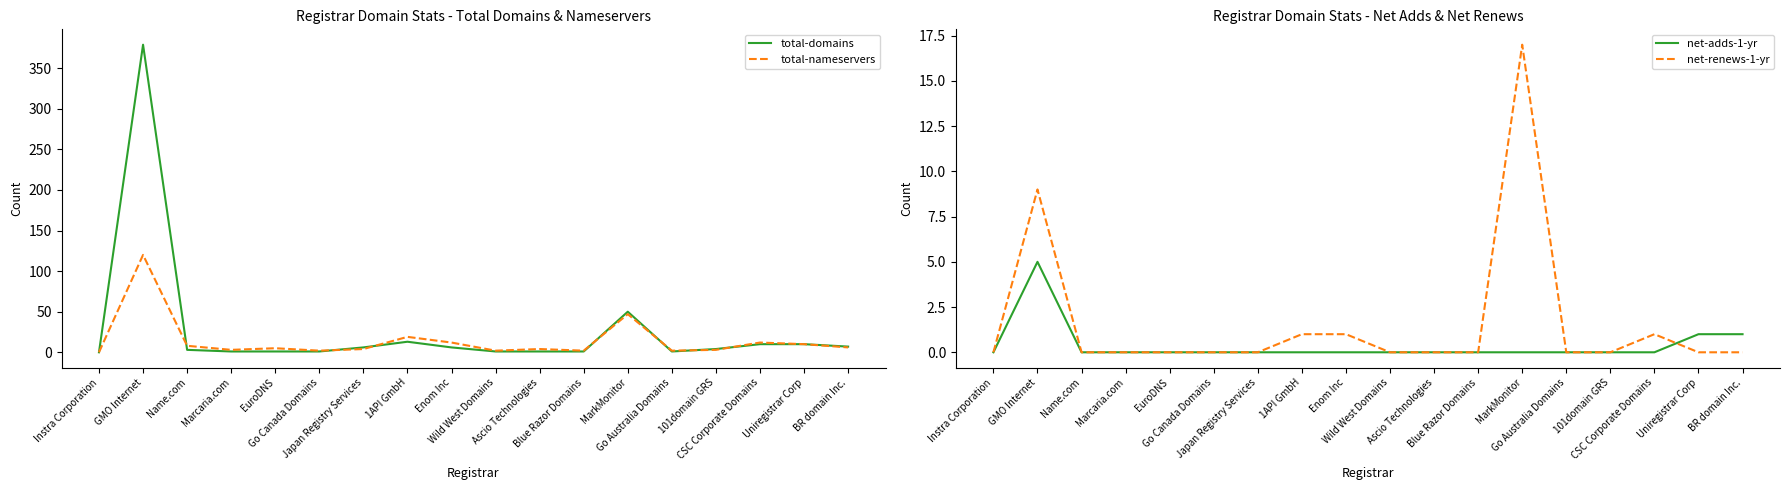

What is the greatest value displayed?

379